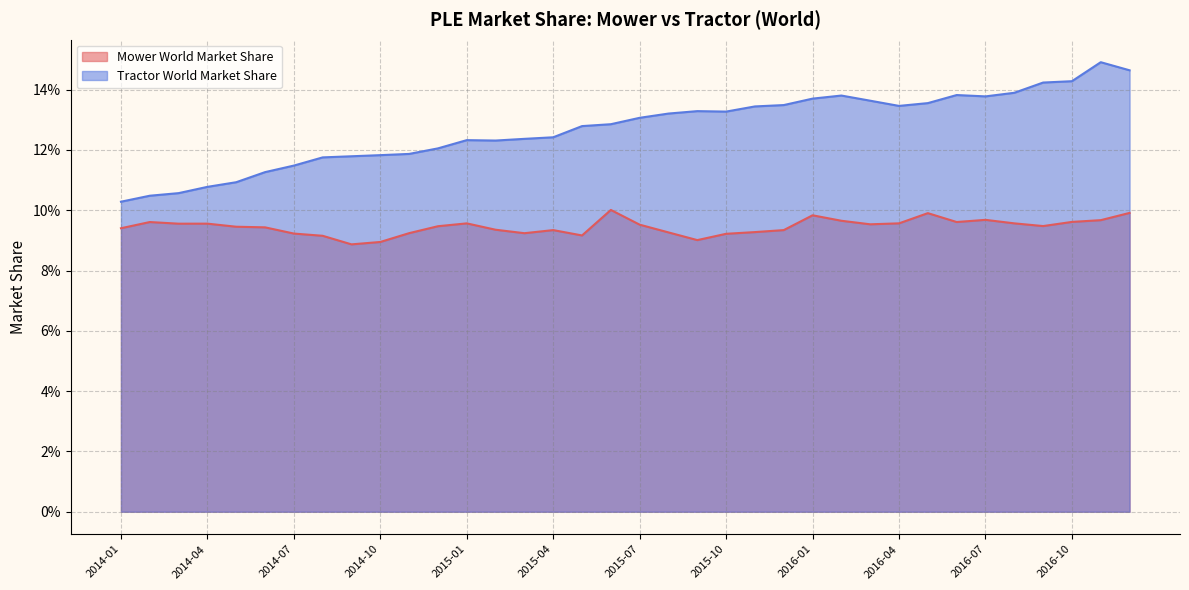

True or false: Tractor World Market Share and Mower World Market Share intersect in this chart.

False